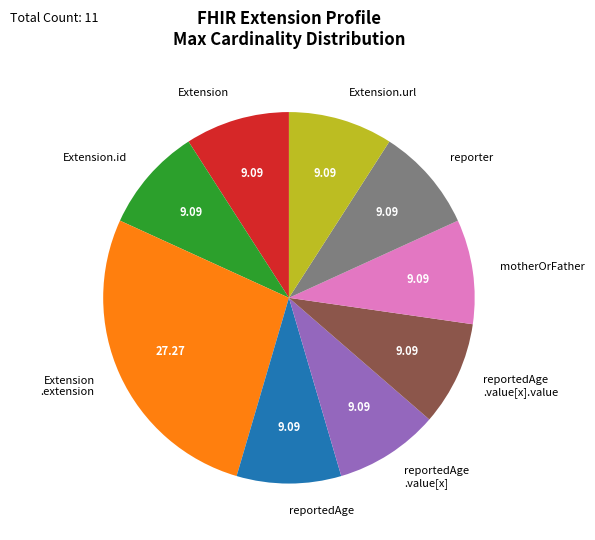

Combined, do reportedAge .value[x] and reportedAge .value[x].value account for over 50%?

No